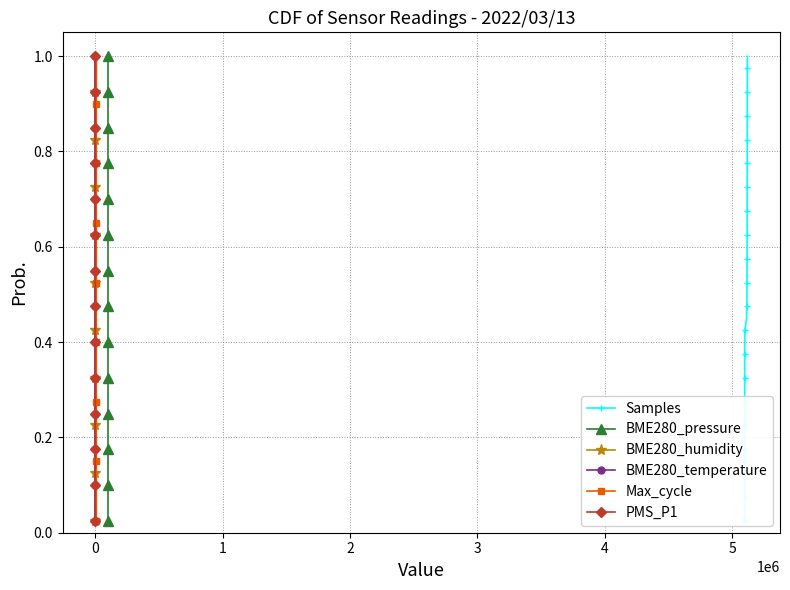

How many data points does each series have?

40